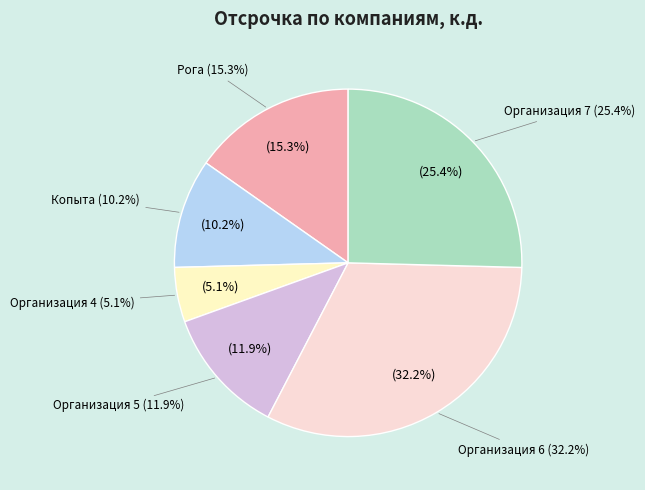

How much of the chart is everything except Организация 4?

94.9%